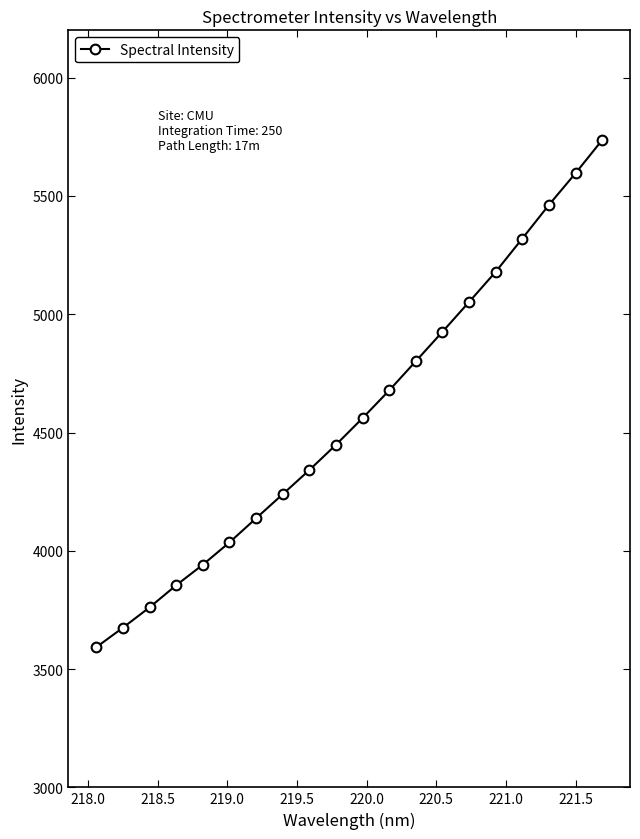

True or false: the data has more than 2 interior local peaks.

False